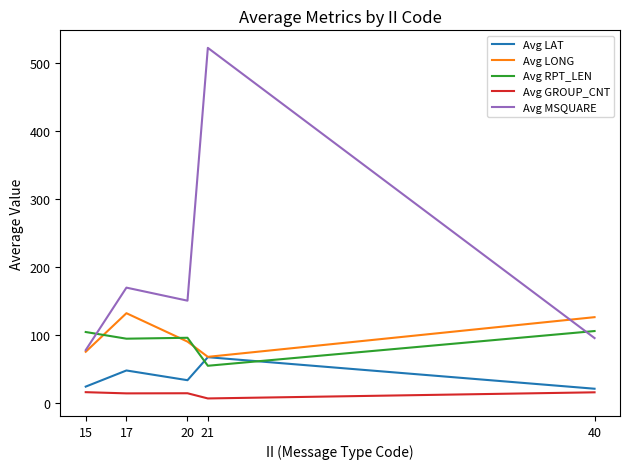

True or false: Avg MSQUARE and Avg GROUP_CNT cross at least once.

False